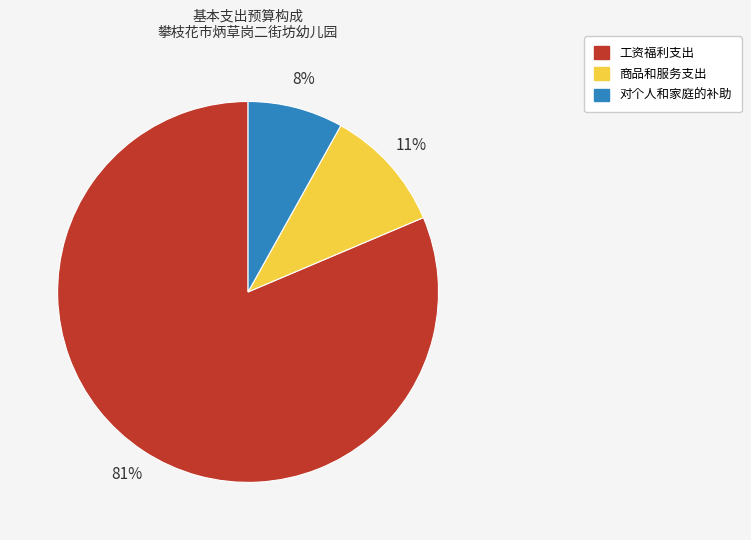

To the nearest percent, what percentage of the pie is 对个人和家庭的补助?

8%